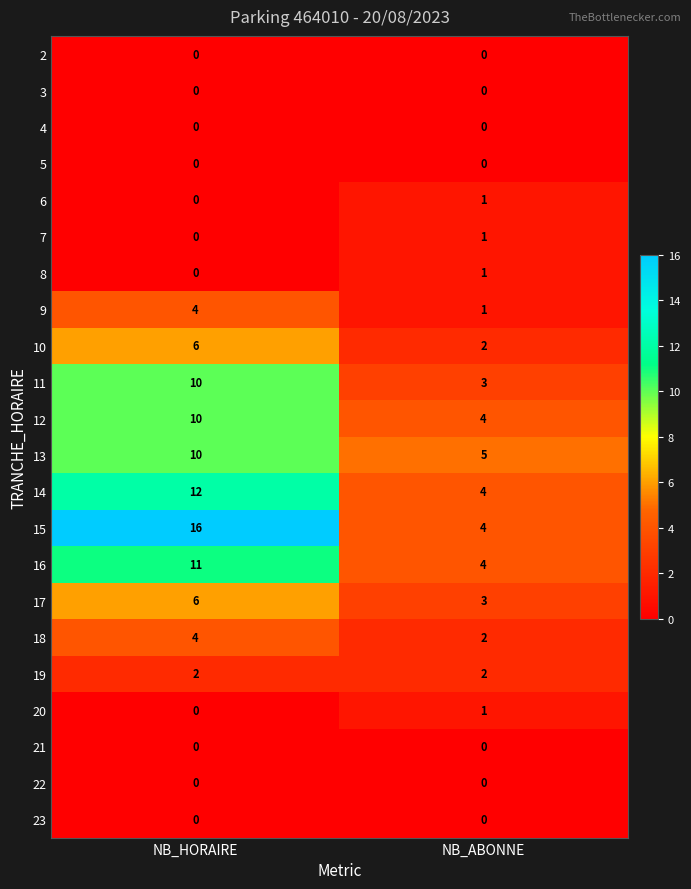

Rank the categories by 8 value from lowest to highest.

NB_HORAIRE, NB_ABONNE